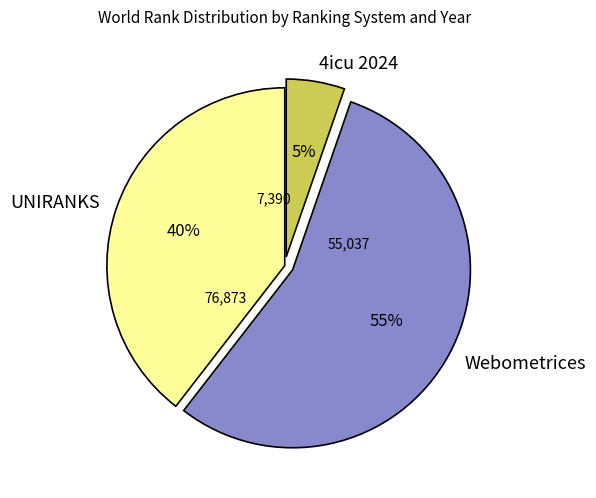

Rank the categories by value from lowest to highest.

4icu 2024, UNIRANKS, Webometrices